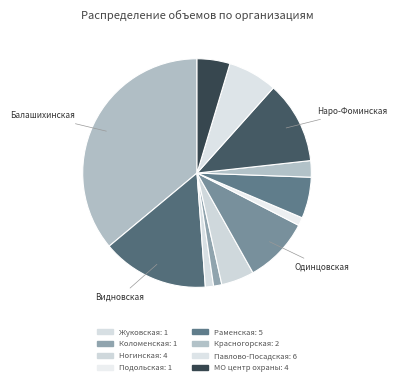

Count the number of slices in the pie.

12